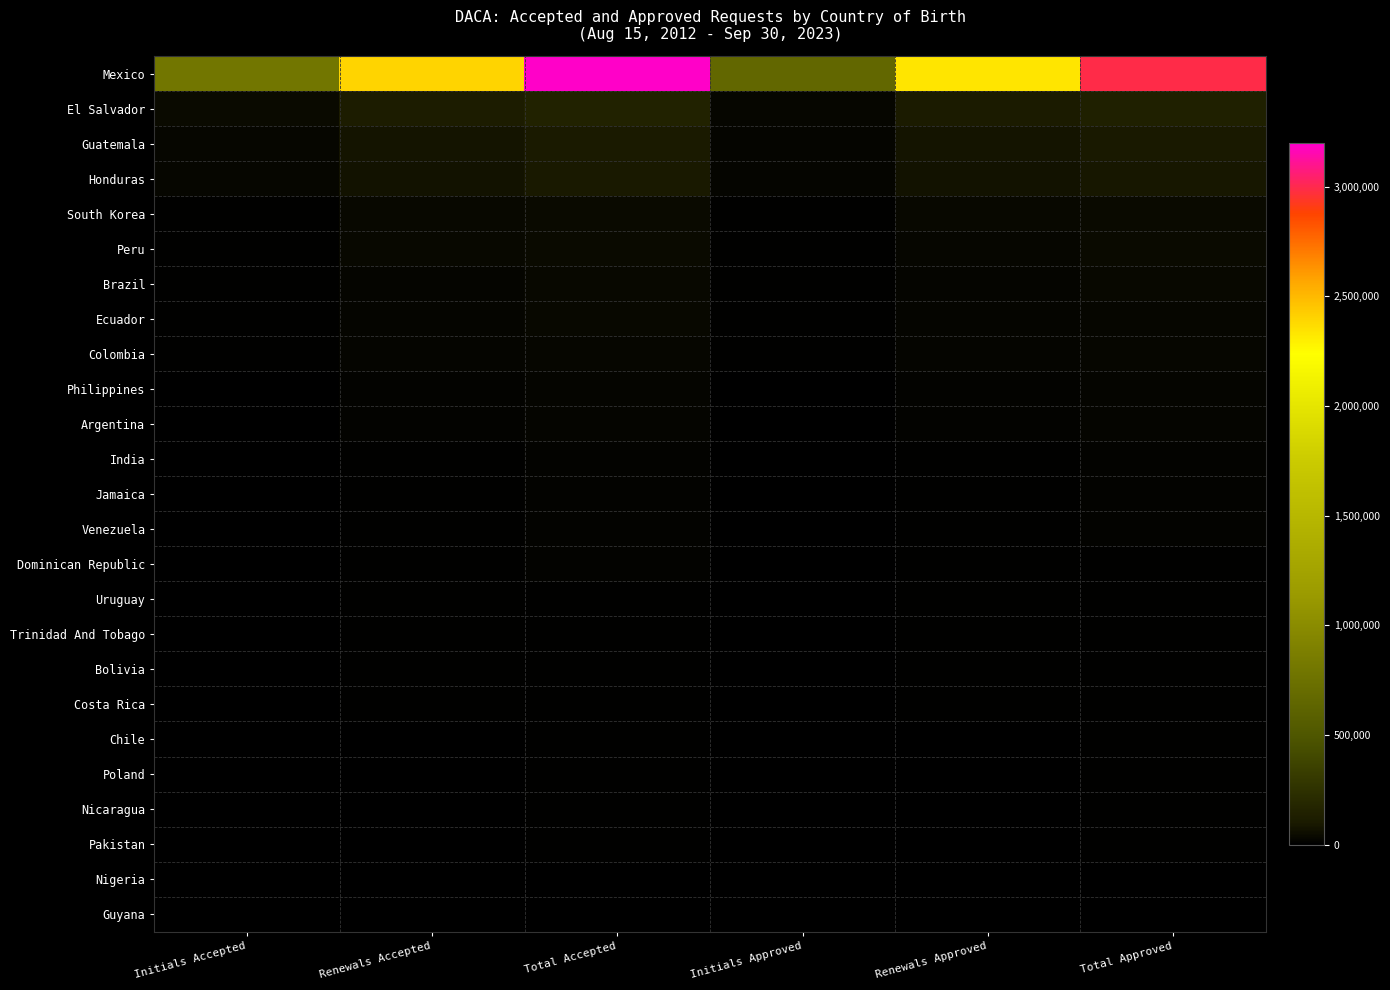

How many categories are shown in the chart?

6